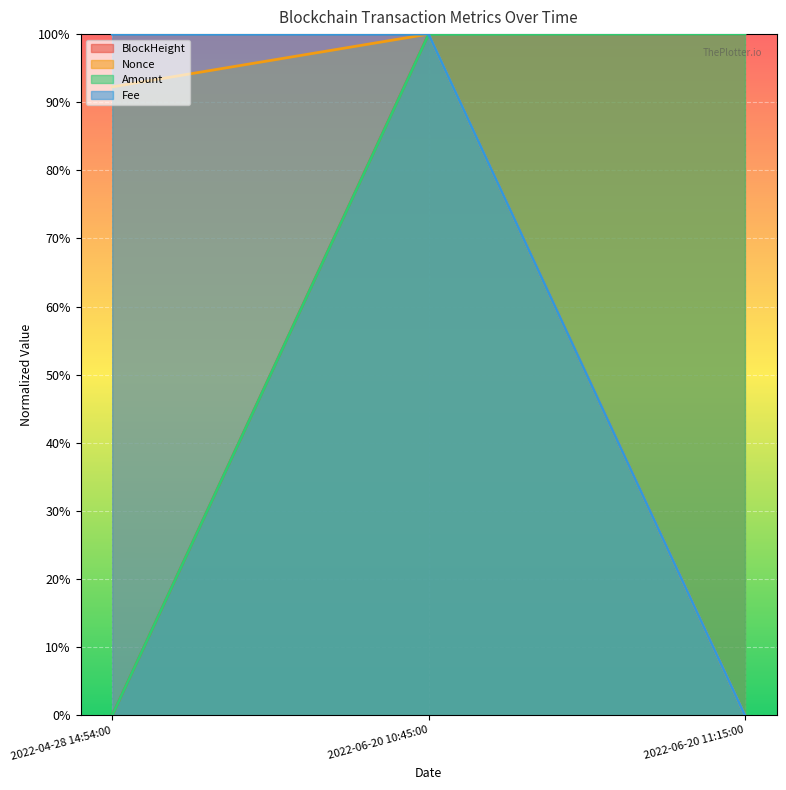

The value of Amount at 2022-06-20 10:45:00 is 1.5. True or false?

False